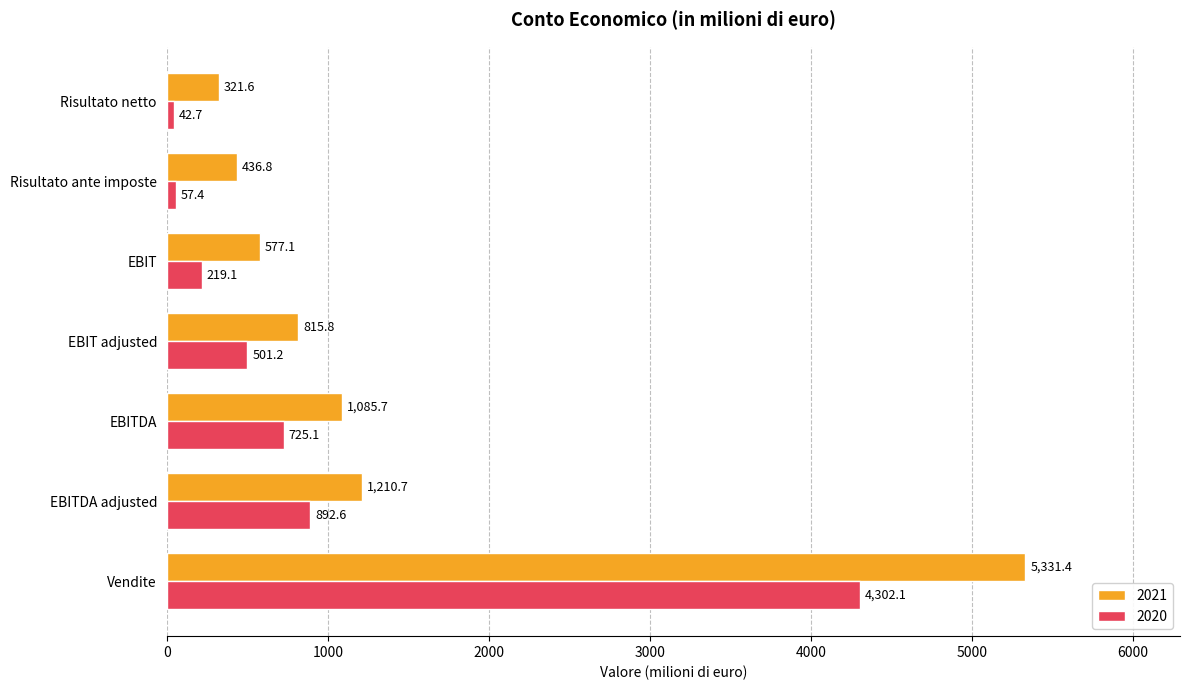

What is the difference between the highest and lowest values at EBIT?

357.9